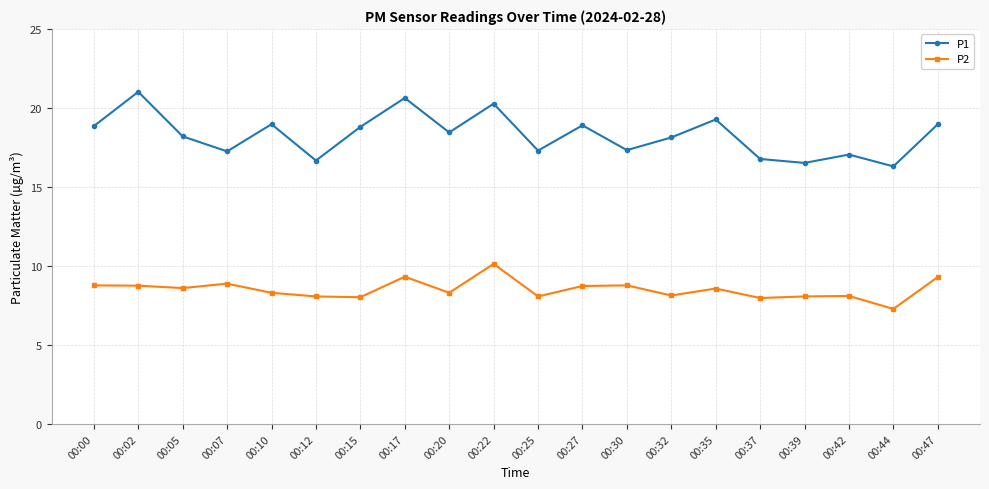

In P1, how many points are higher than both neighbors (excluding endpoints)?

7